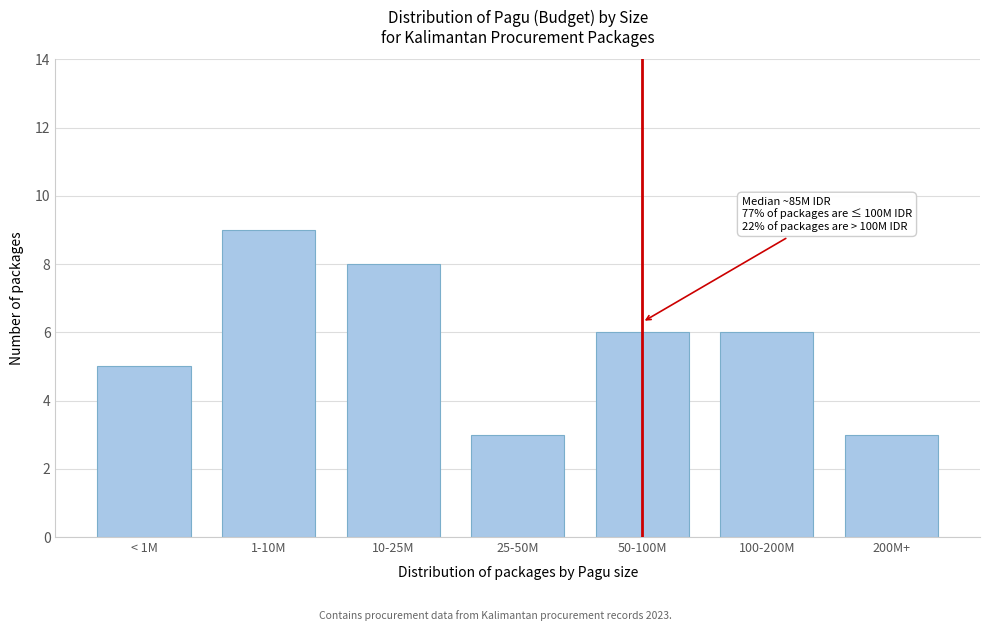

Reading right to left, list all the values displayed in this chart.

200M+=3	100-200M=6	50-100M=6	25-50M=3	10-25M=8	1-10M=9	< 1M=5